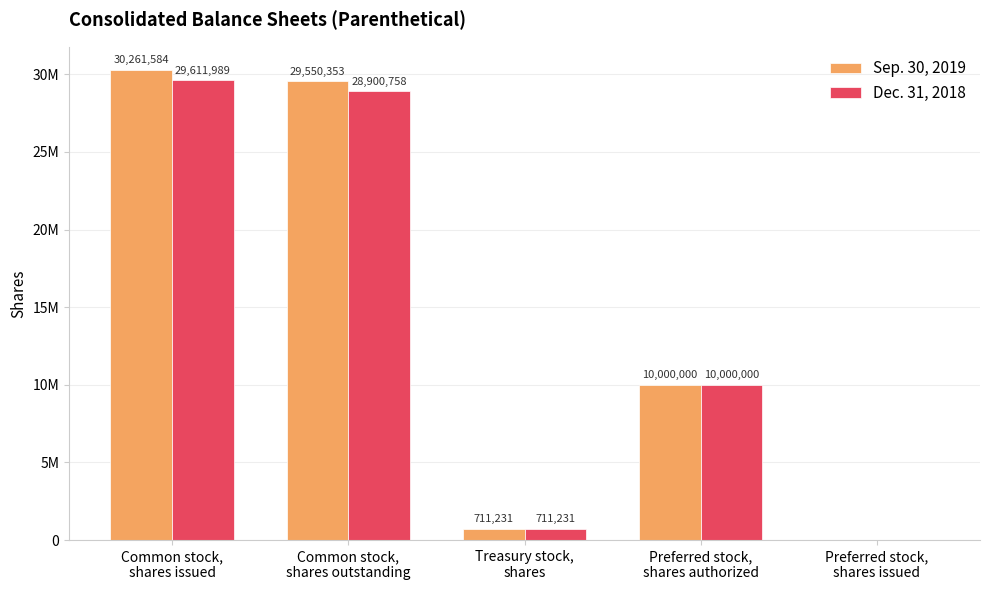

Which series has the largest total across all categories?

Sep. 30, 2019